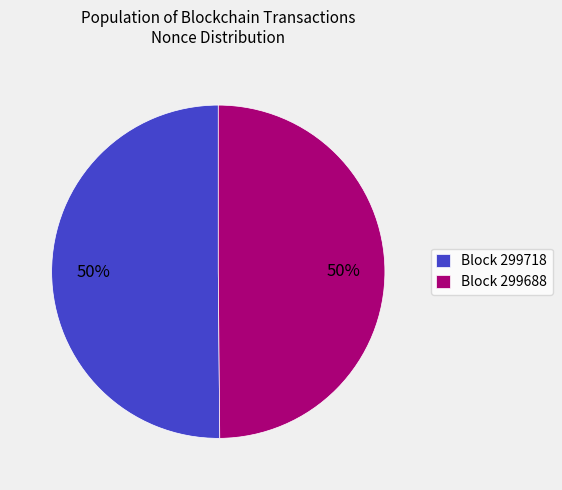

To the nearest percent, what percentage of the pie is Block 299688?

50%